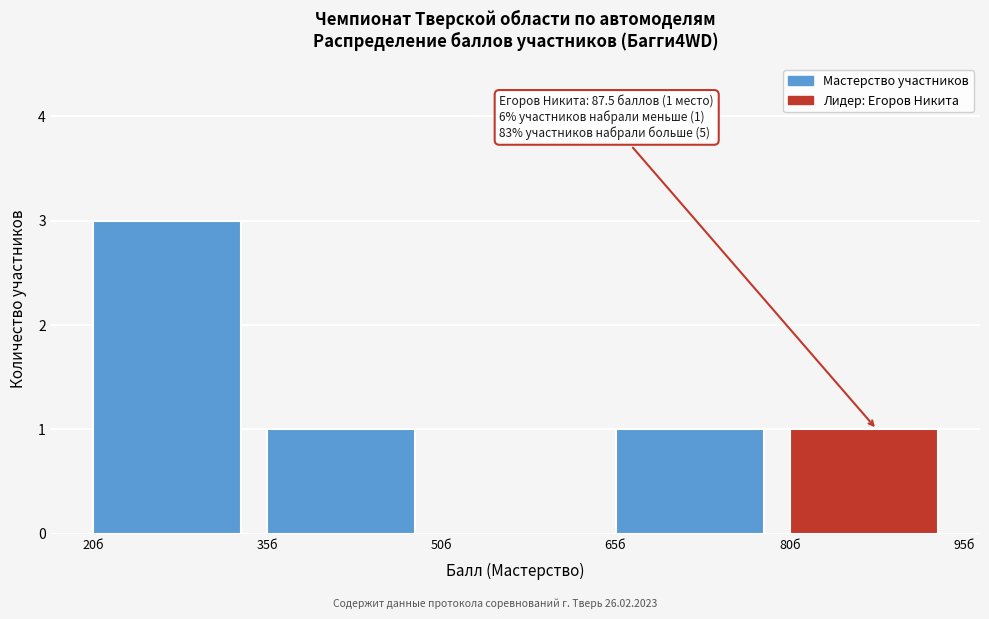

Which range on the x-axis has the tallest bar?

20 to 35